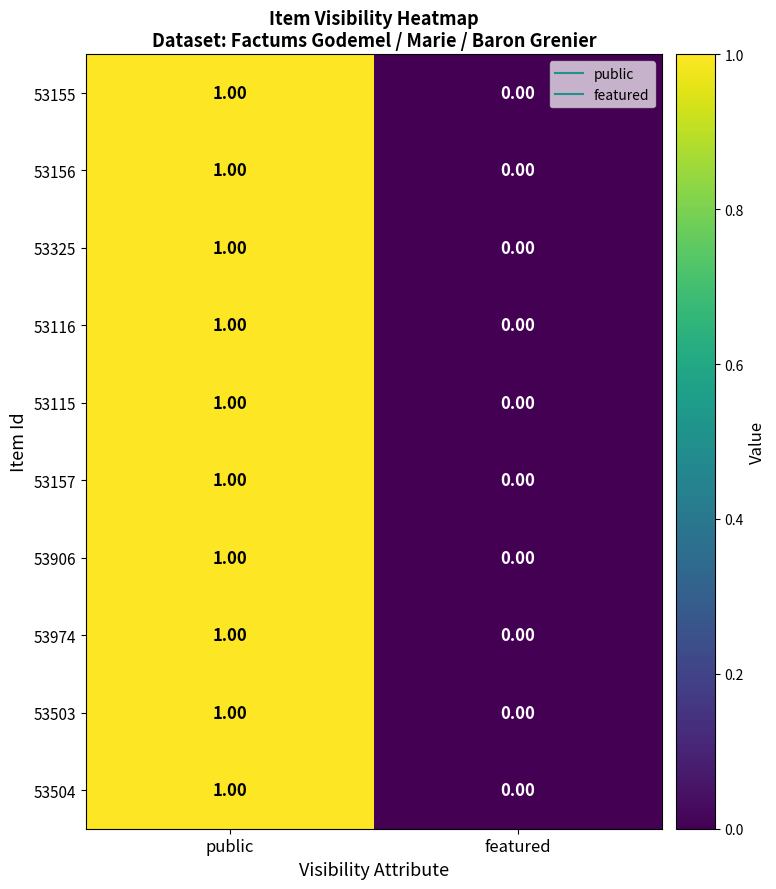

At which label is 53974 closest to 0?

featured